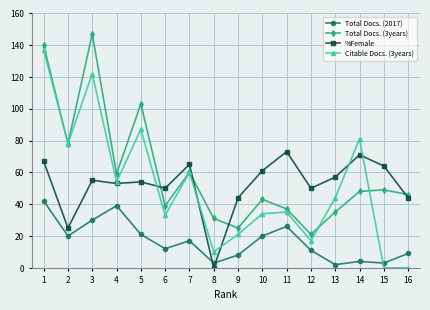

Where is the first local minimum for Total Docs. (2017)?

2